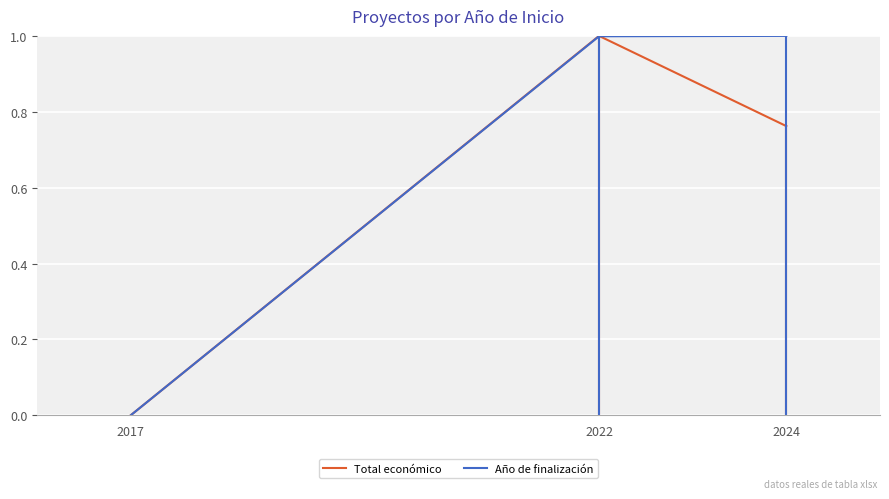

Is it true that Año de finalización equals -0.5 at 2017?

False